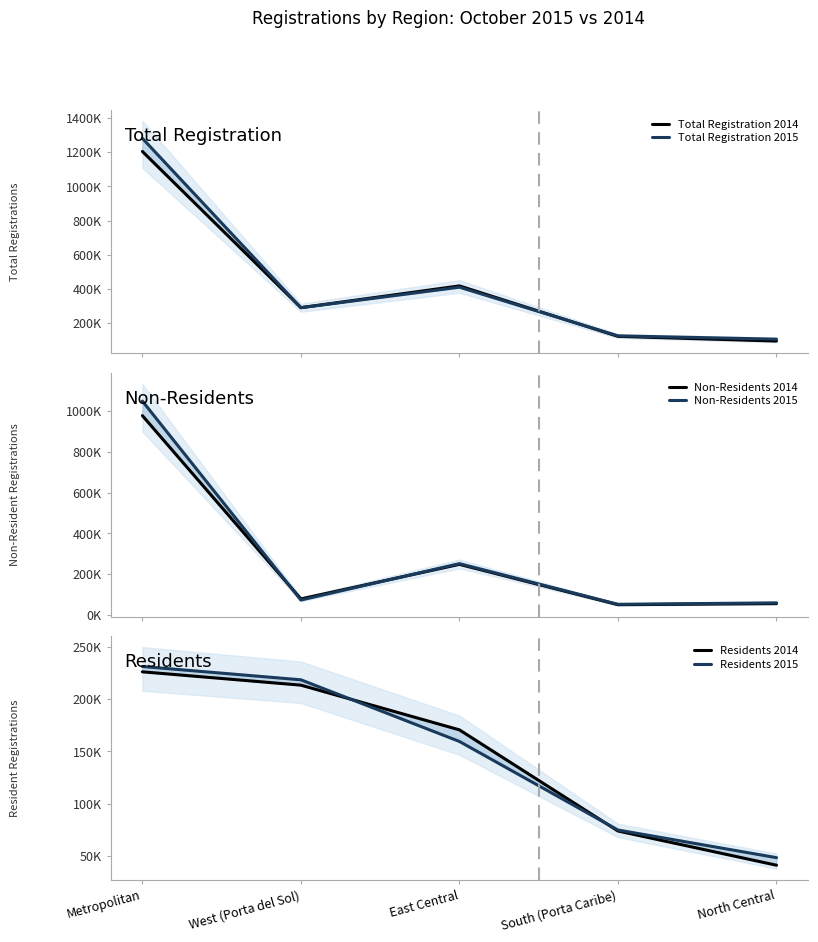

What is the minimum value shown in the chart?

41204